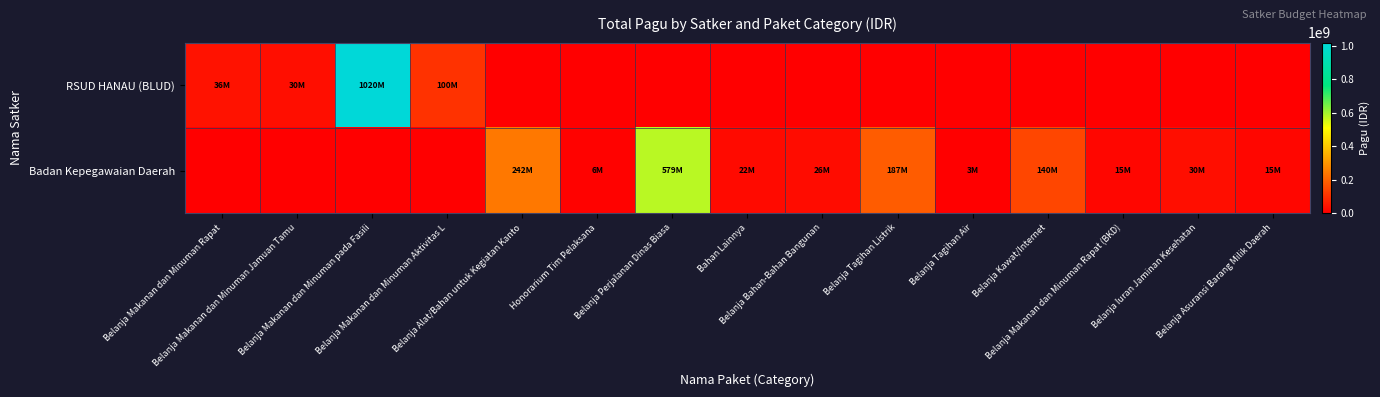

How many series are shown in this chart?

2